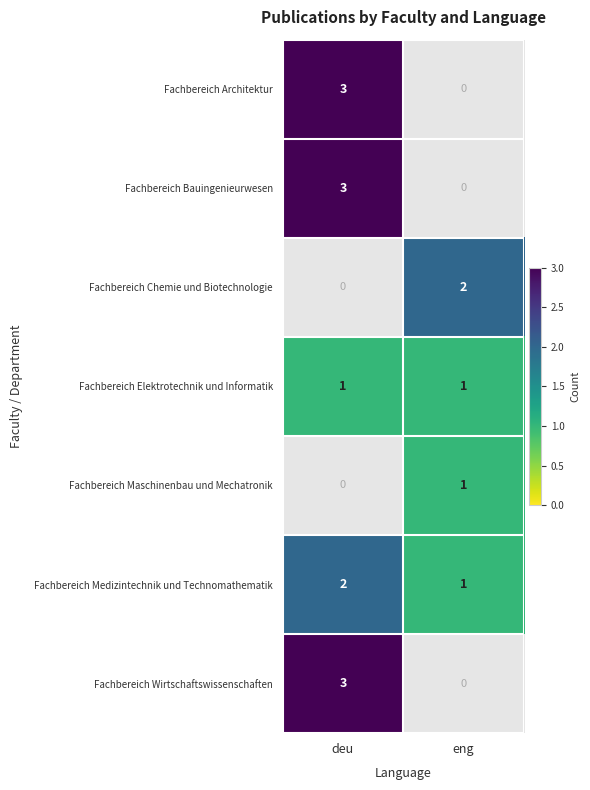

Rank the categories by Fachbereich Chemie und Biotechnologie value from lowest to highest.

deu, eng